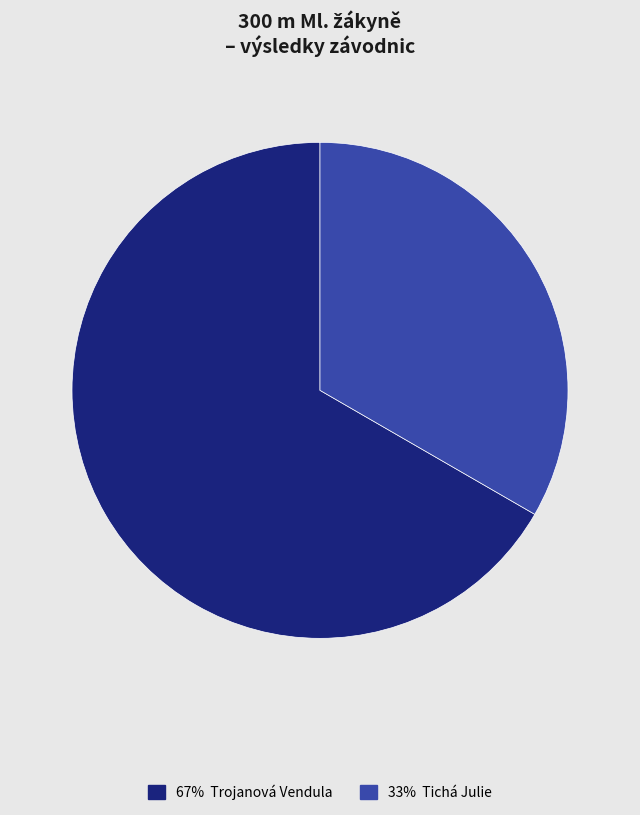

Is there a majority slice in this chart?

Yes